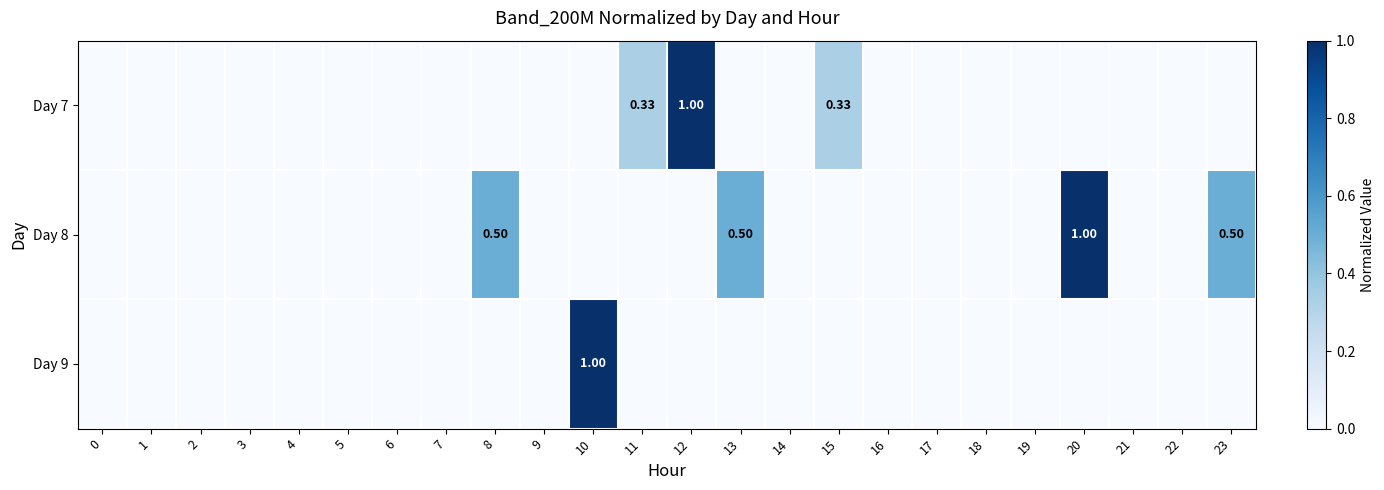

Which series has the largest total across all categories?

Day 8